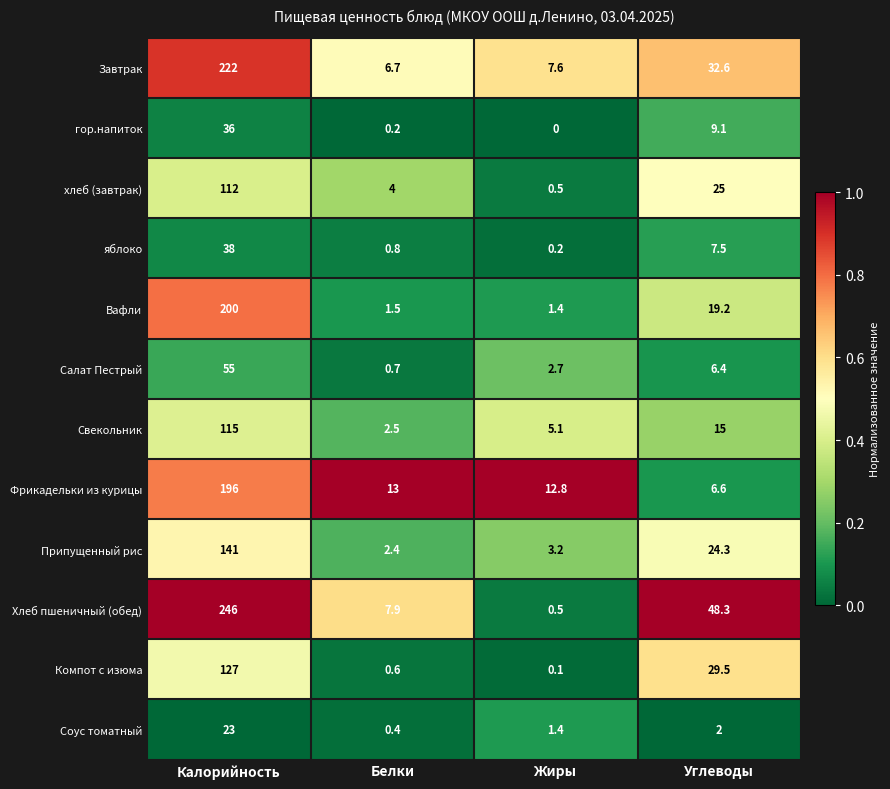

How many distinct data groups are displayed?

12